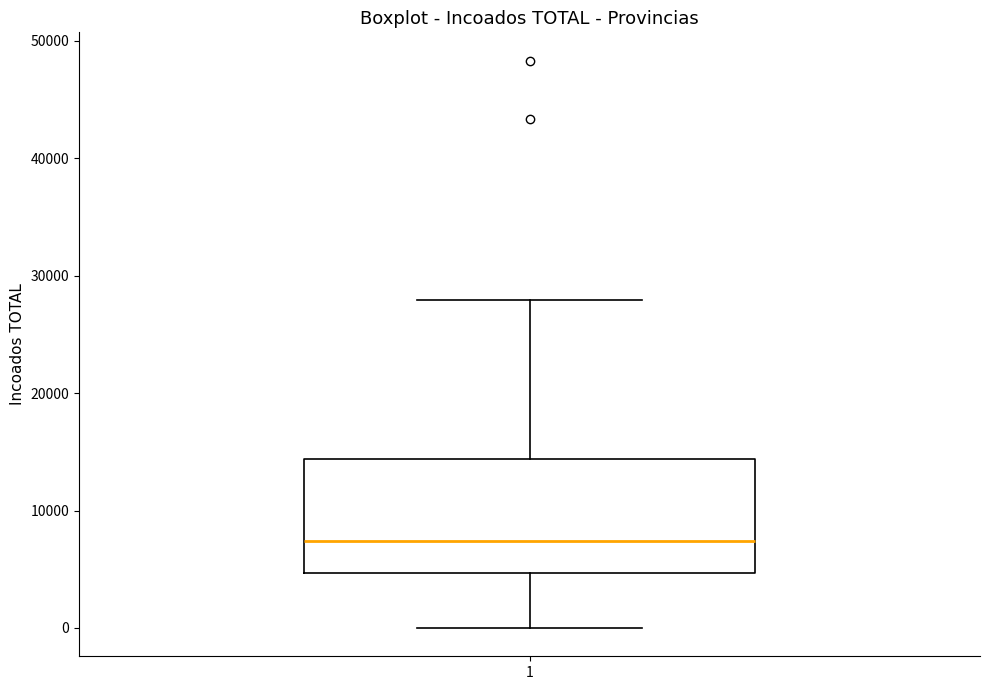

Transcribe this box plot: give where the median line is, the range the box spans, and where the two whiskers end, as read against the y-axis. The values are not printed on the chart, so give them approximately, as read against the axis.

median 7000, box 5000 to 14000, whiskers 0 to 28000